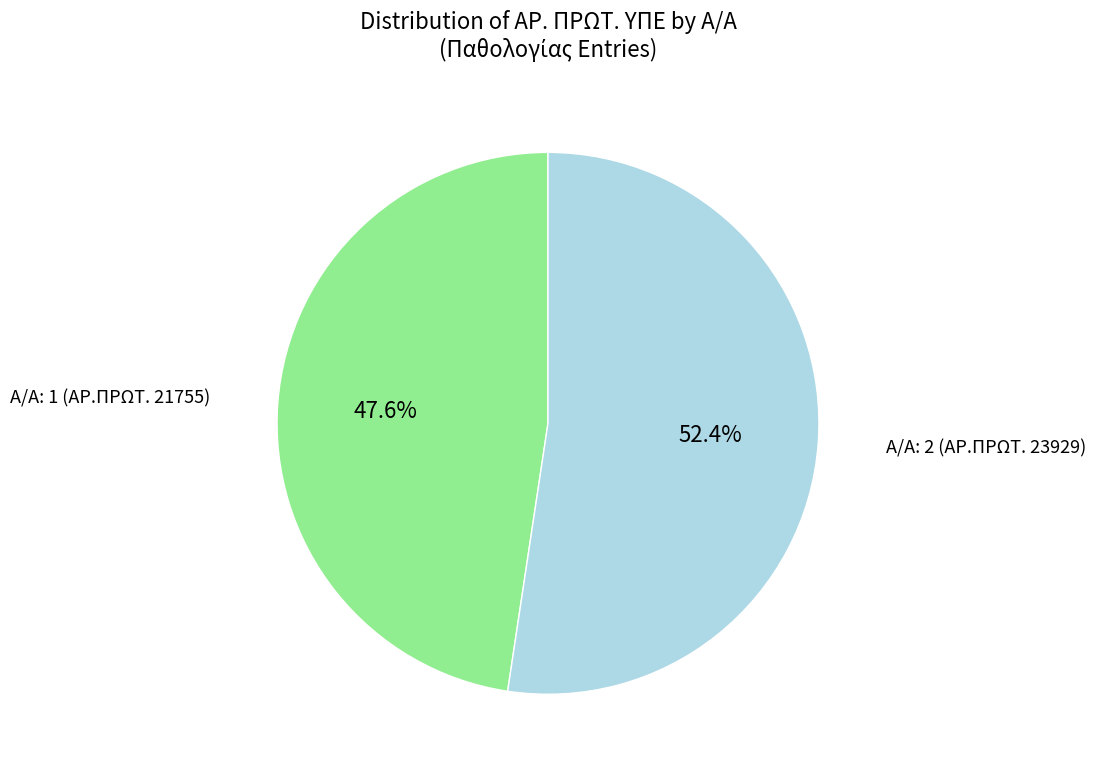

Is there any slice that represents more than half of the pie?

Yes